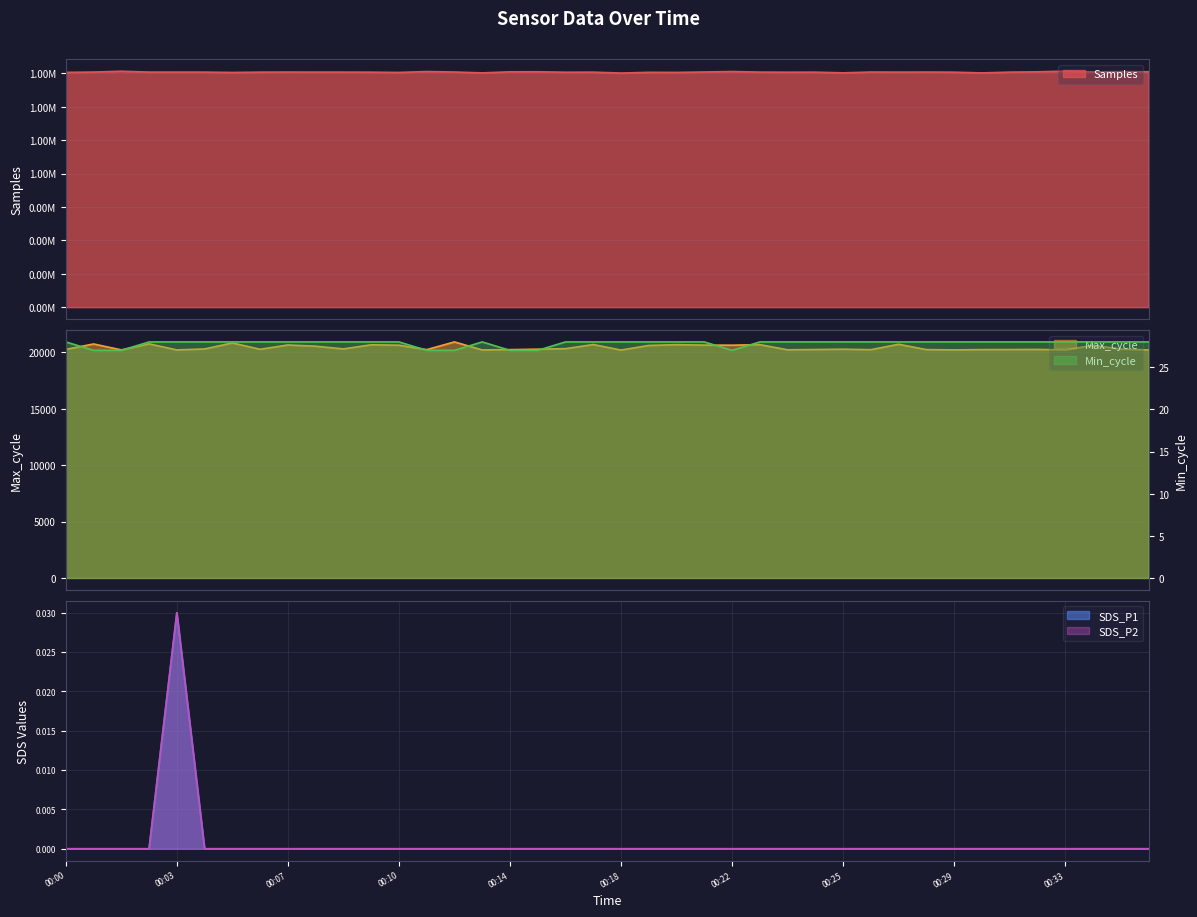

What is the value of the Min_cycle point at the 27th from the left?

28.0